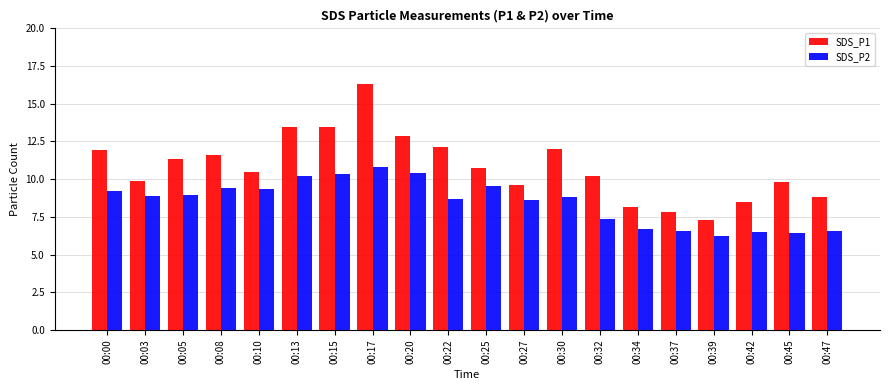

What is the smallest value displayed?

6.2